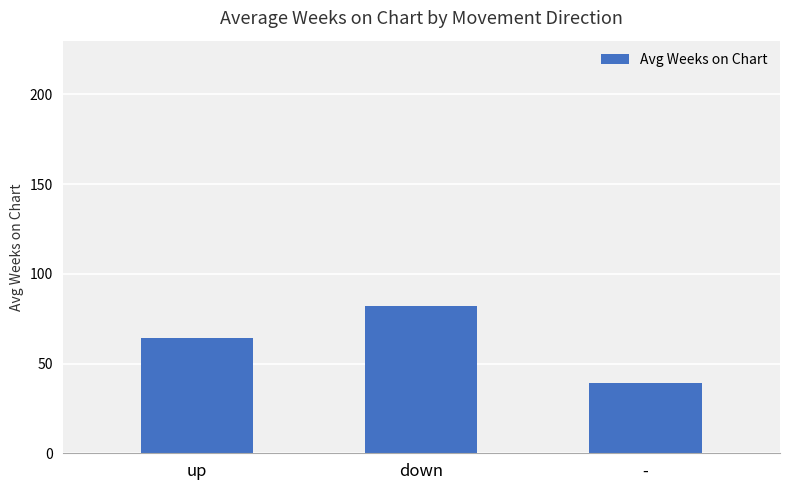

Reading left to right, transcribe all the data shown in this chart.

up=64.4	down=82.1	-=39.0